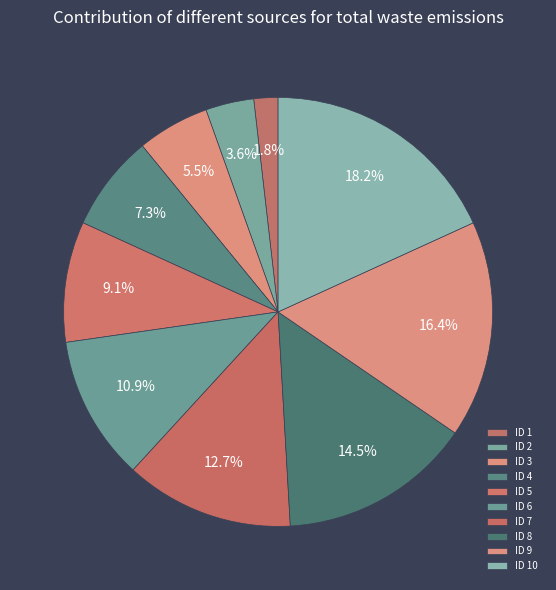

To the nearest percent, what percentage of the pie is ID 1?

2%